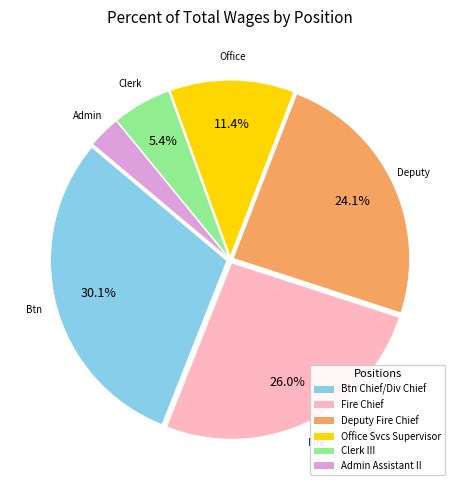

Does any single category account for the majority?

No